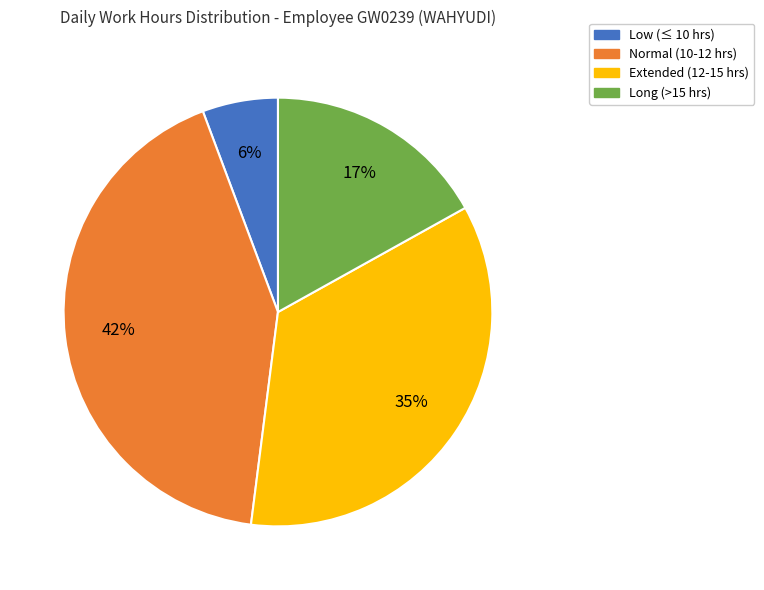

Approximately how many times larger is the value at Long (>15 hrs) compared to Normal (10-12 hrs)?

0.4